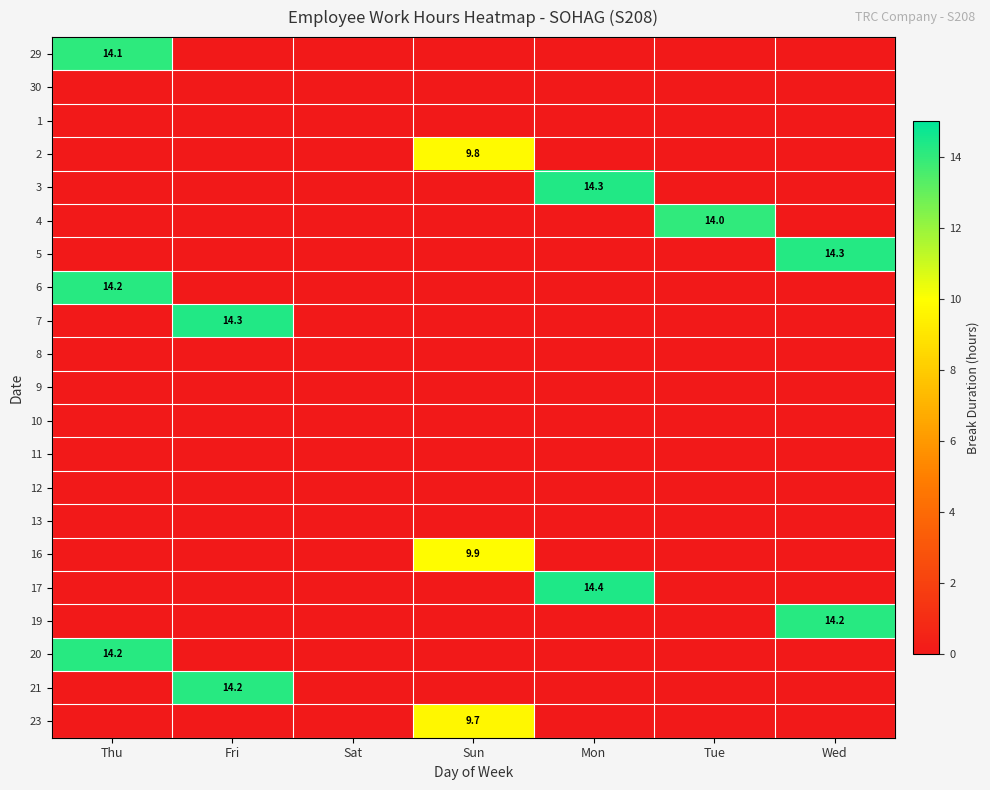

Count the 2 values in the range 0 to 1.

6